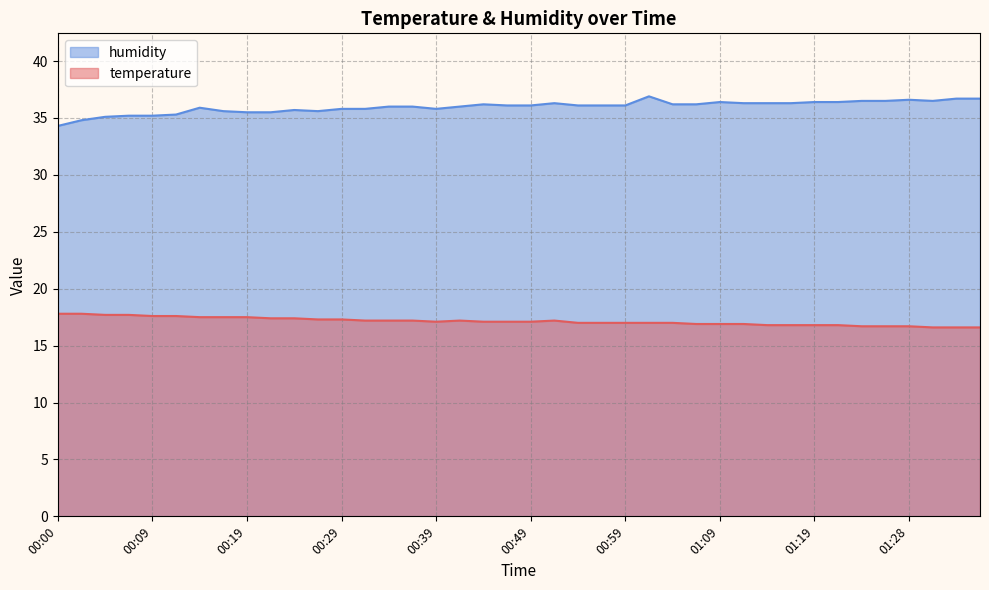

Reading left to right, list all the values displayed in this chart.

temperature: 17.8	17.8	17.7	17.7	17.6	17.6	17.5	17.5	17.5	17.4	17.4	17.3	17.3	17.2	17.2	17.2	17.1	17.2	17.1	17.1	17.1	17.2	17.0	17.0	17.0	17.0	17.0	16.9	16.9	16.9	16.8	16.8	16.8	16.8	16.7	16.7	16.7	16.6	16.6	16.6
humidity: 34.3	34.8	35.1	35.2	35.2	35.3	35.9	35.6	35.5	35.5	35.7	35.6	35.8	35.8	36.0	36.0	35.8	36.0	36.2	36.1	36.1	36.3	36.1	36.1	36.1	36.9	36.2	36.2	36.4	36.3	36.3	36.3	36.4	36.4	36.5	36.5	36.6	36.5	36.7	36.7